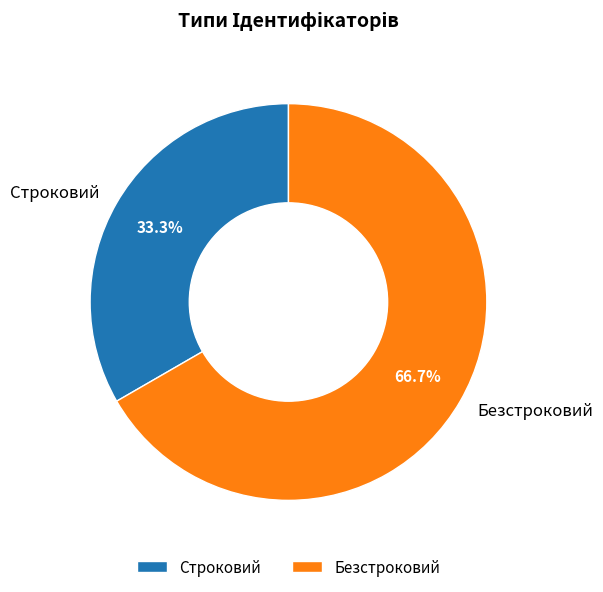

Count the number of slices in the pie.

2